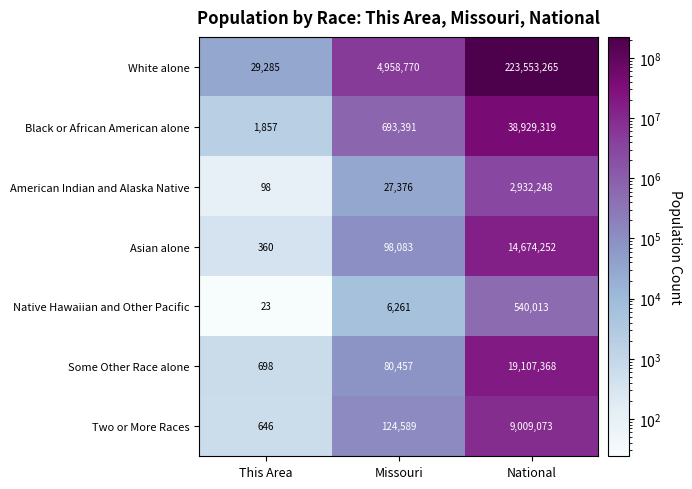

Reading right to left, what are all the values shown in this chart?

White alone: 223553265	4958770	29285
Black or African American alone: 38929319	693391	1857
American Indian and Alaska Native: 2932248	27376	98
Asian alone: 14674252	98083	360
Native Hawaiian and Other Pacific: 540013	6261	23
Some Other Race alone: 19107368	80457	698
Two or More Races: 9009073	124589	646